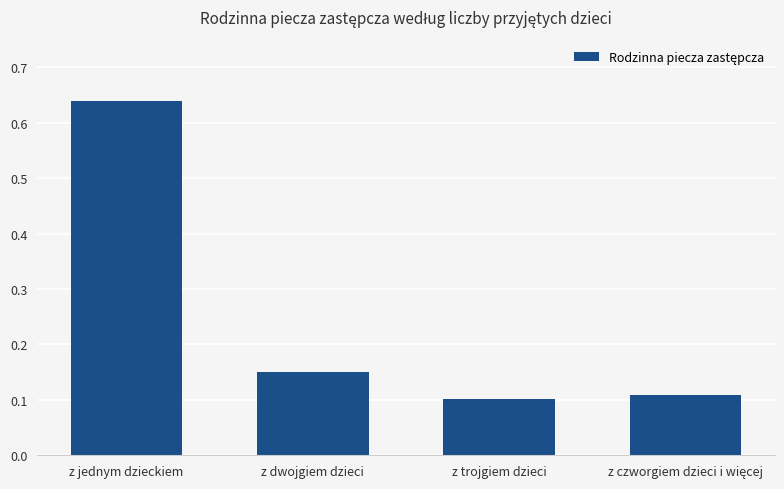

The value at z jednym dzieckiem is 1.1. True or false?

False